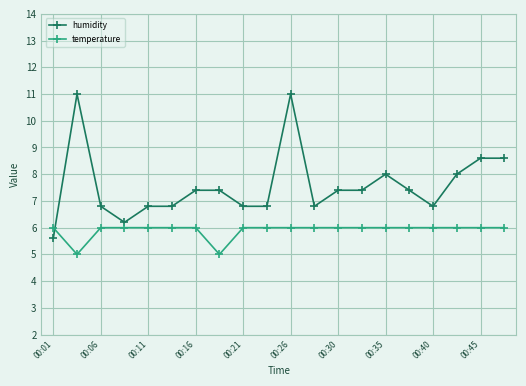

What is the value of the temperature point at the 10th from the left?

6.0